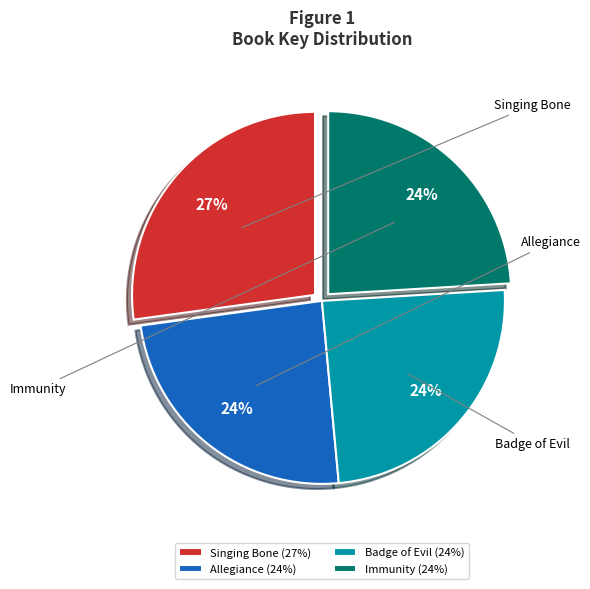

What percentage is the Immunity slice, to the nearest percent?

24%